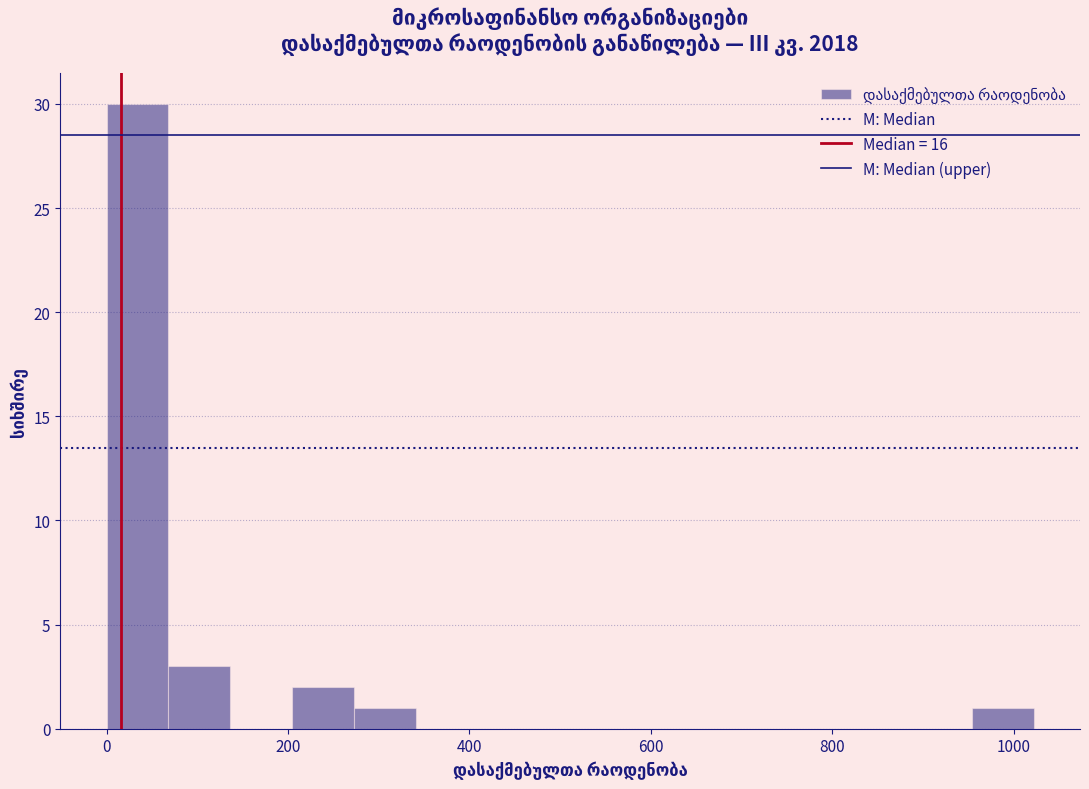

Read against the x-axis, roughly where is the centre of the tallest bar?

40